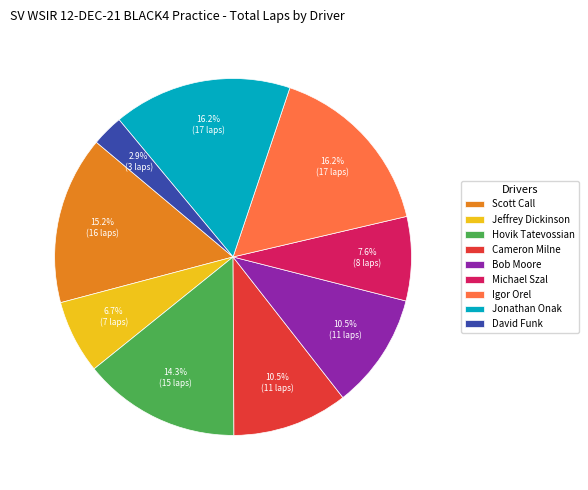

What is the smallest slice in the pie chart?

David Funk